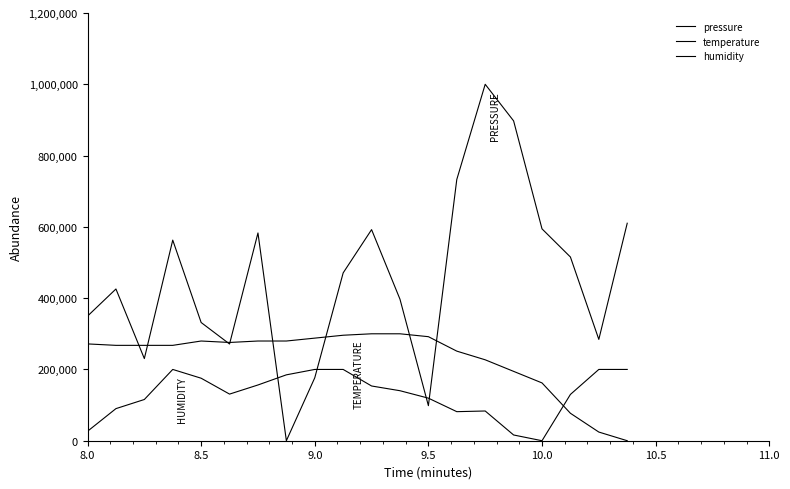

What is the value of the temperature point at the 8th from the left?

279729.7